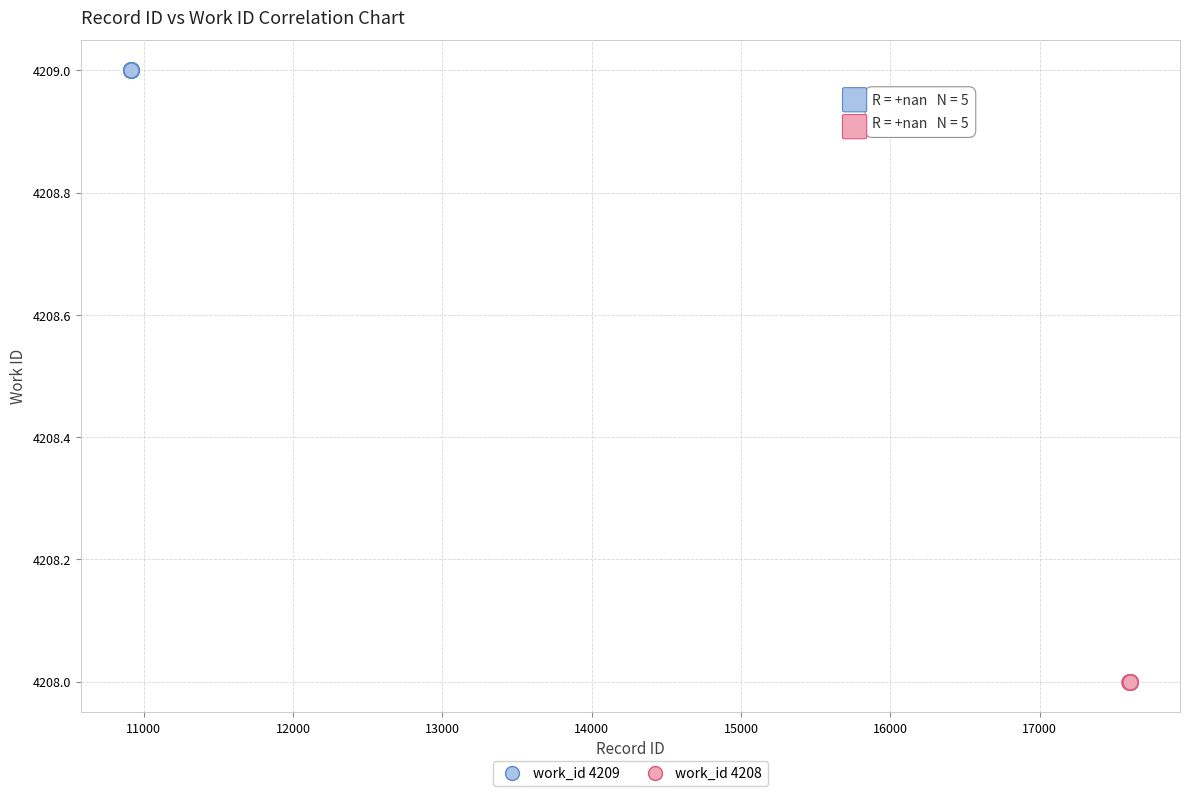

What are all the series names shown in the legend?

work_id 4209, work_id 4208